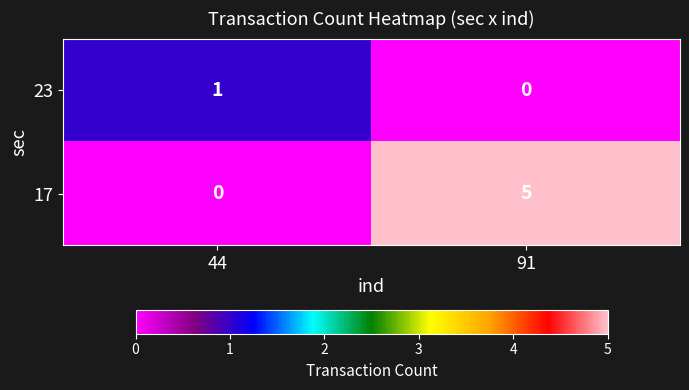

What is the greatest value displayed?

5